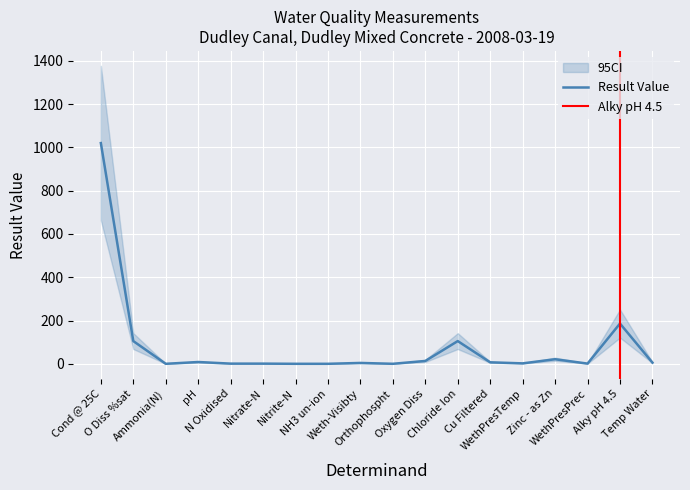

Which category has the lowest value across all series?

NH3 un-ion